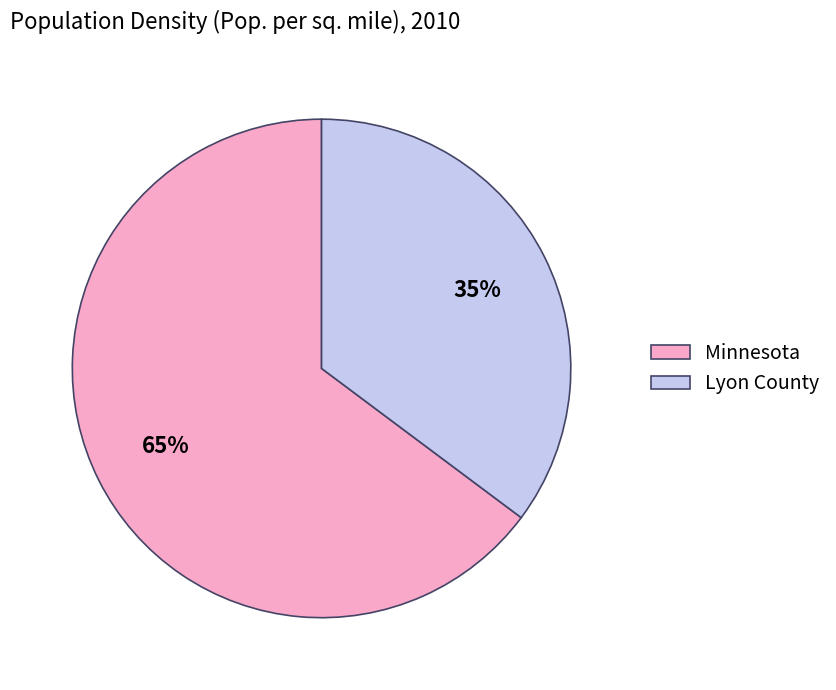

How many slices are in this pie chart?

2